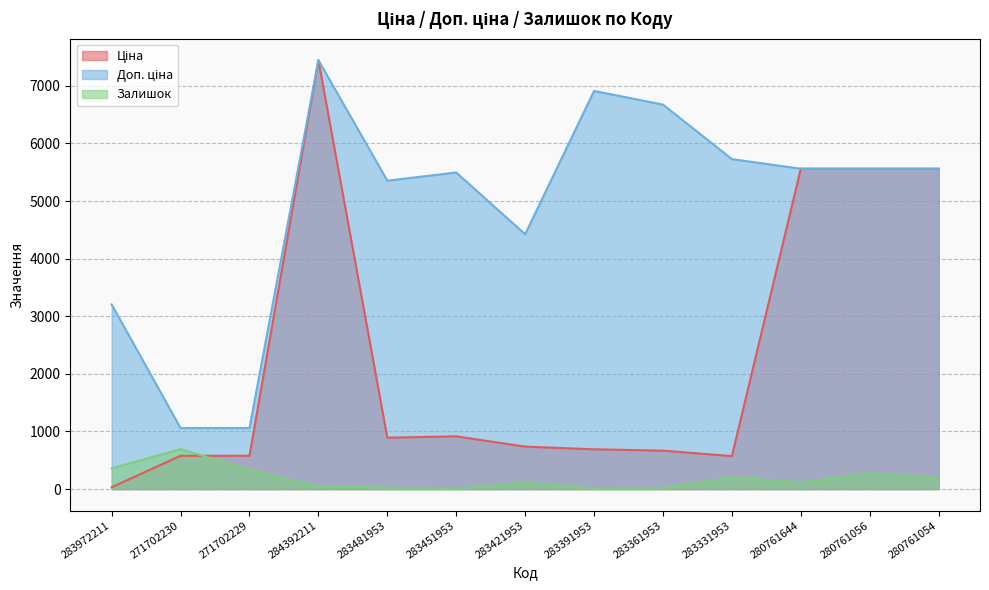

At which category does Залишок reach its first local valley?

283451953